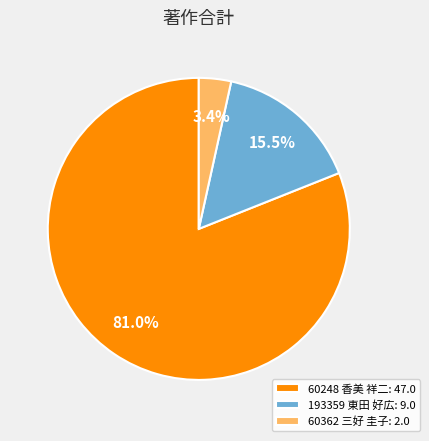

Combined, do 60362 三好 圭子: 2.0 and 60248 香美 祥二: 47.0 account for over 50%?

Yes